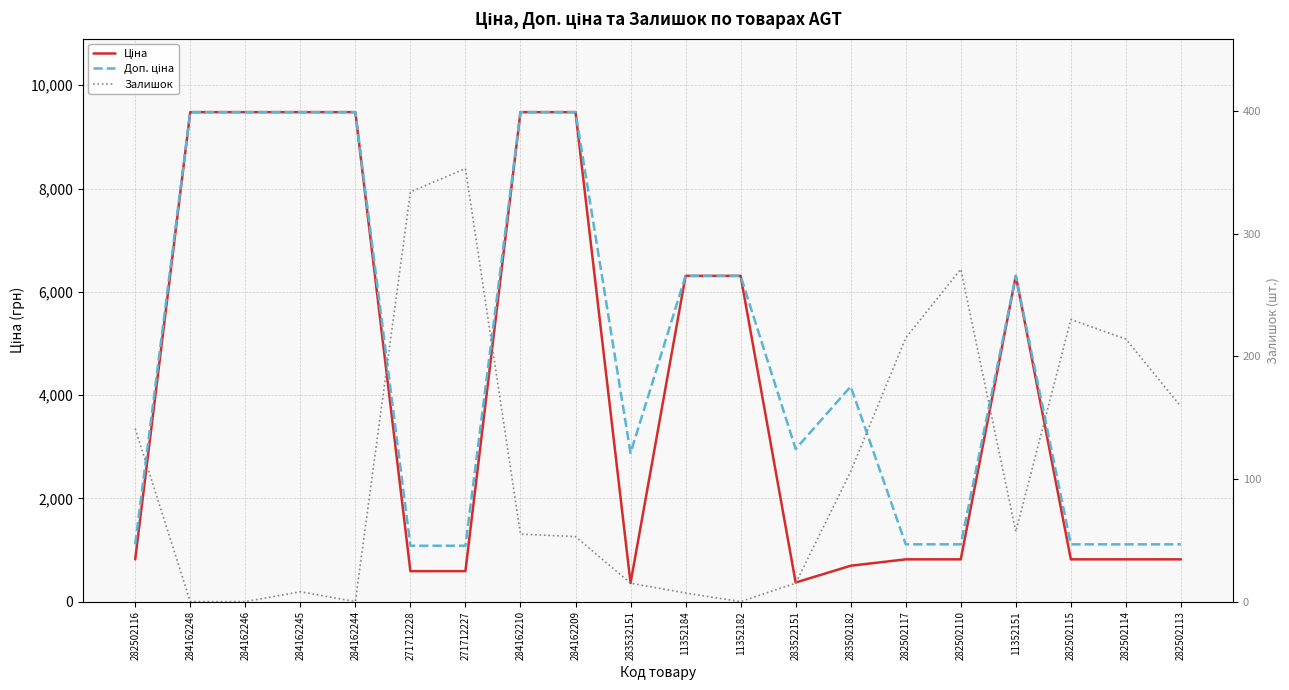

How many interior local valleys does the Ціна series have?

2